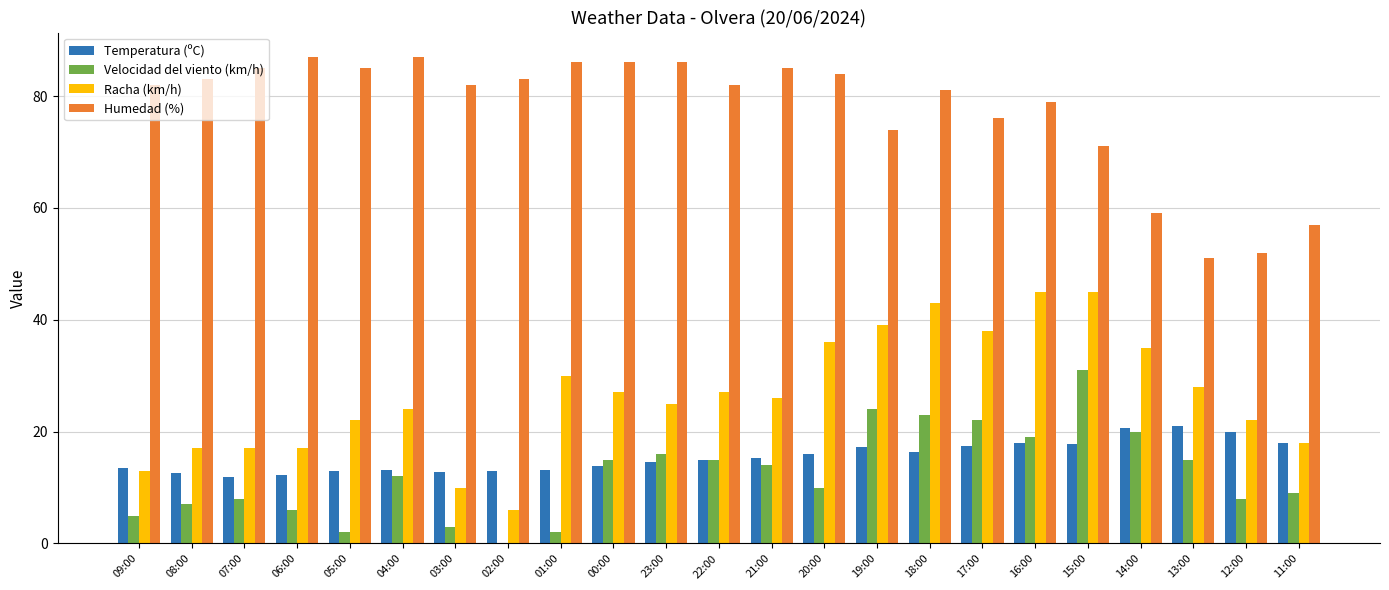

At which label does Velocidad del viento (km/h) reach its peak?

15:00